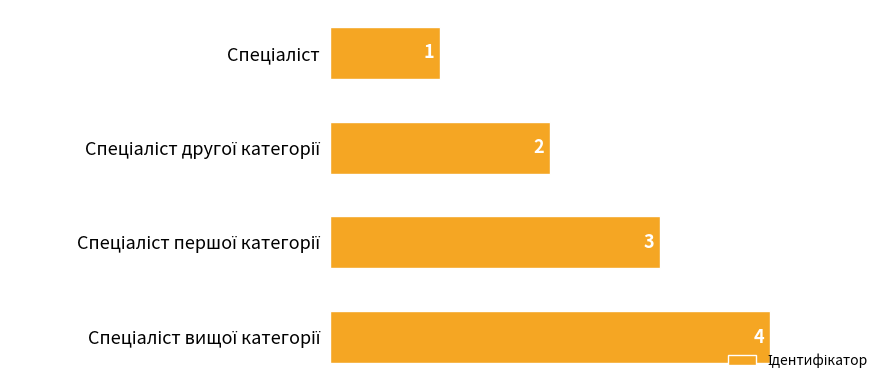

How many values are between 2 and 4?

3